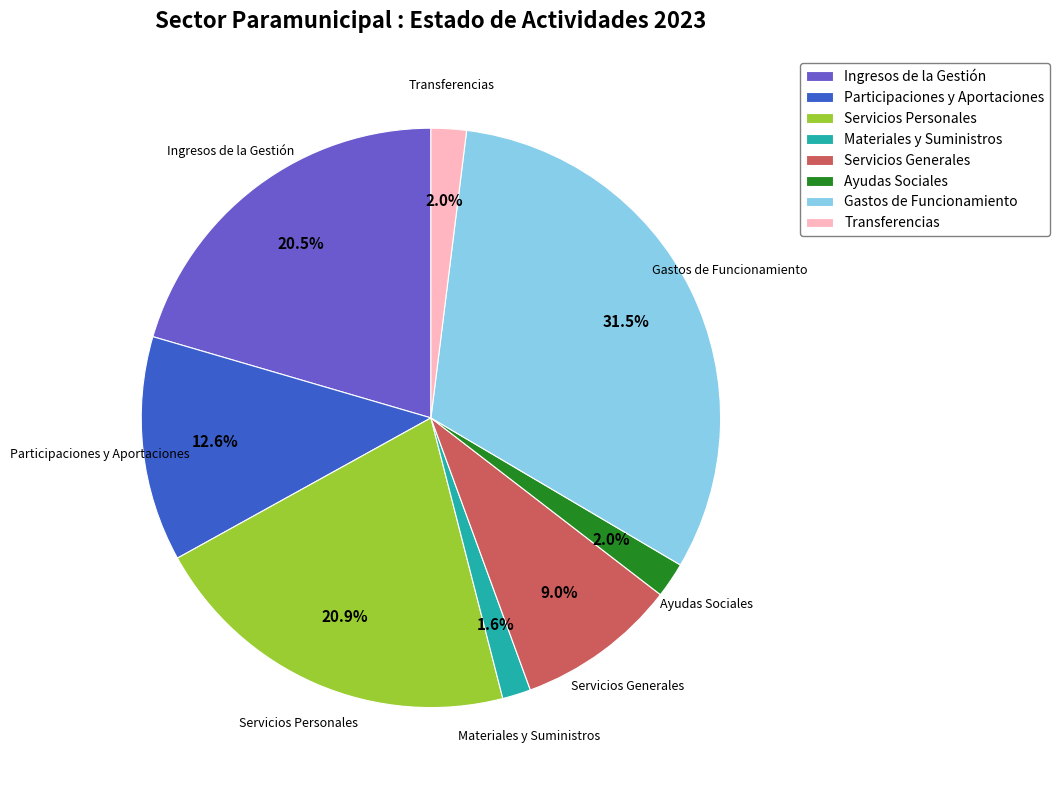

Is Participaciones y Aportaciones the majority of the pie?

No